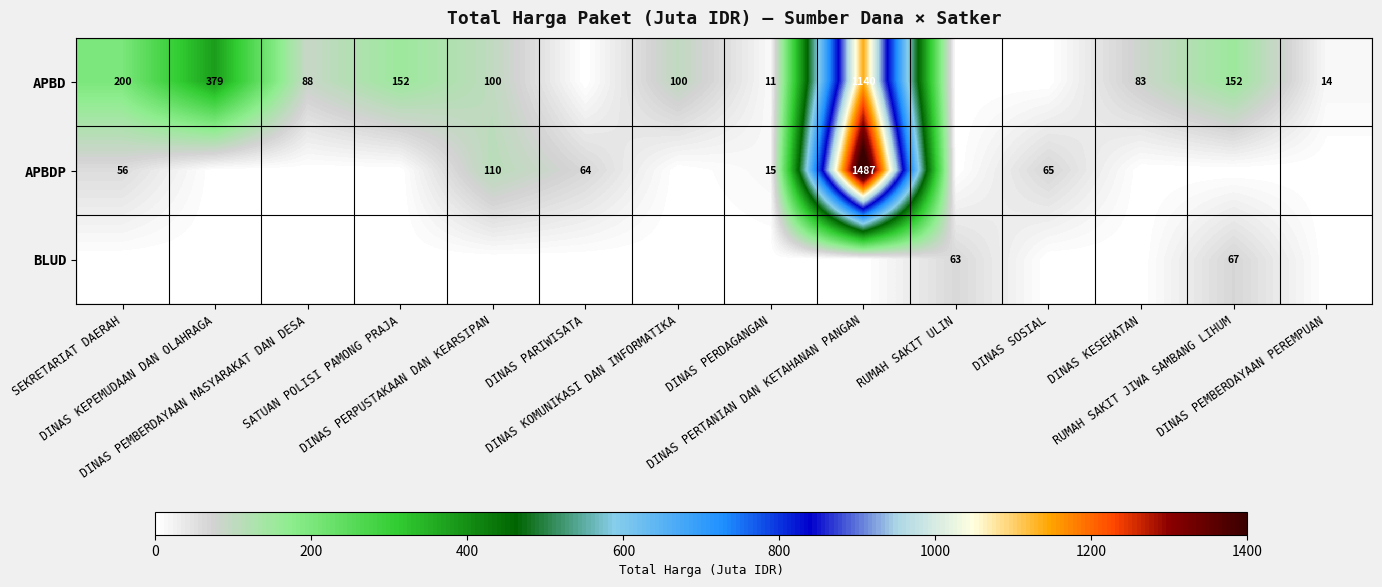

What is the spread (max minus min) of values at RUMAH SAKIT JIWA SAMBANG LIHUM?

152.3